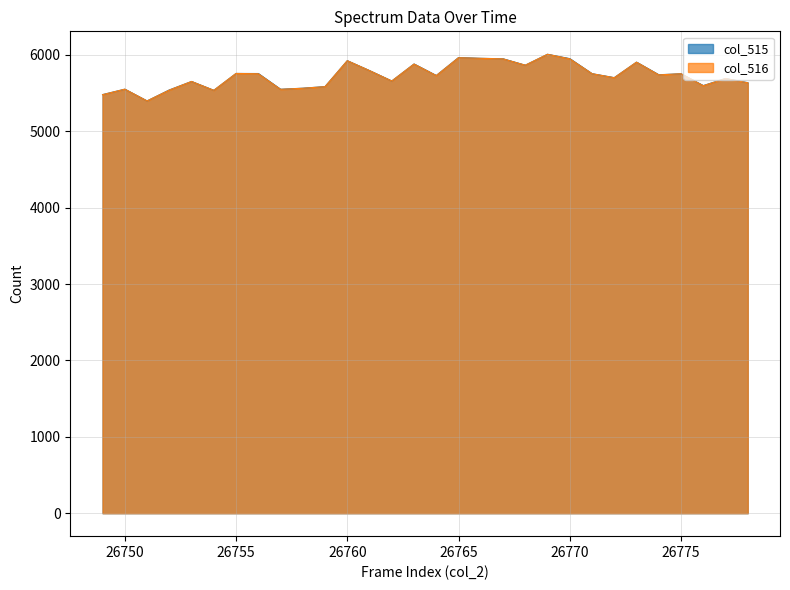

Where is col_515 nearest to the value 5703?

26772